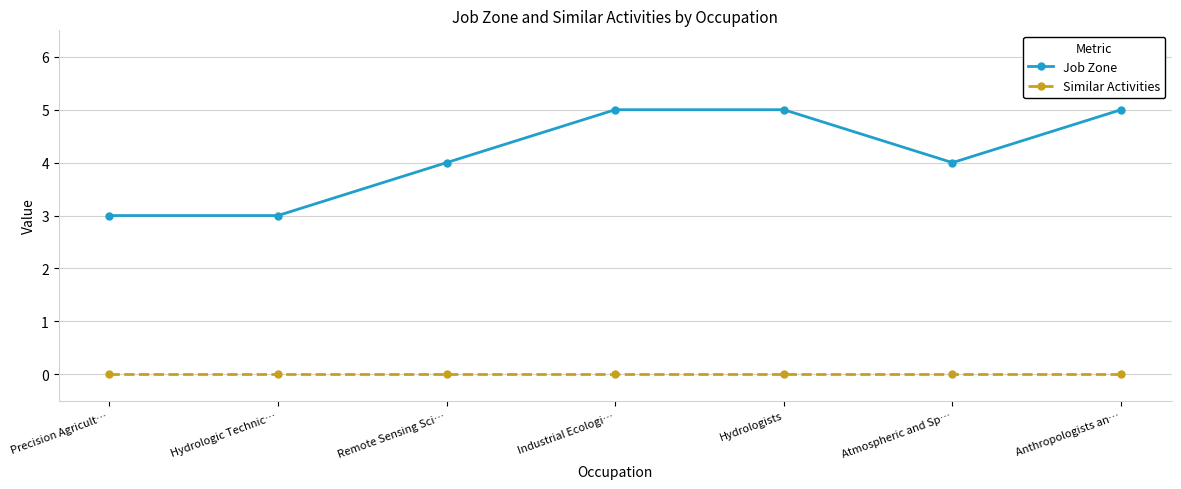

Which series has the largest range (max minus min)?

Job Zone